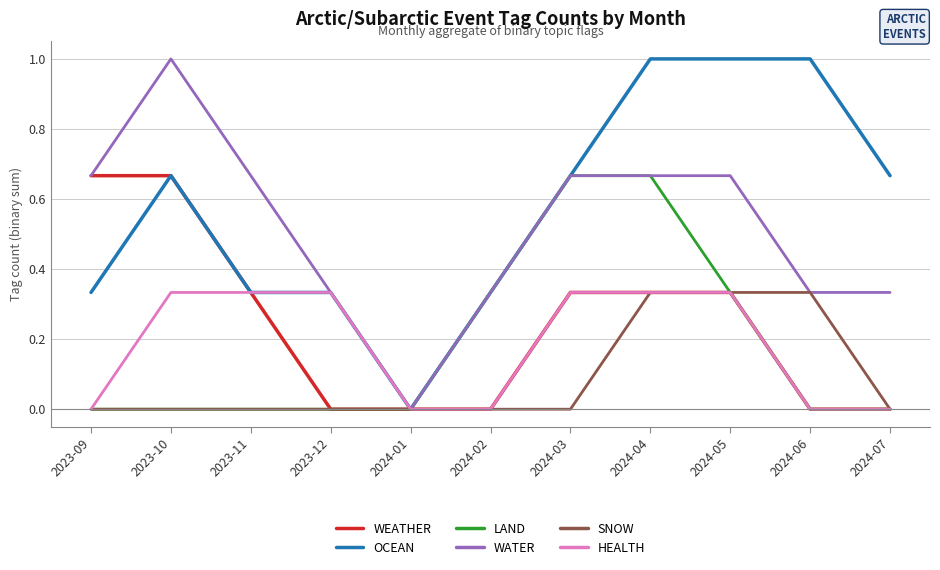

What is the maximum value shown in the chart?

1.0